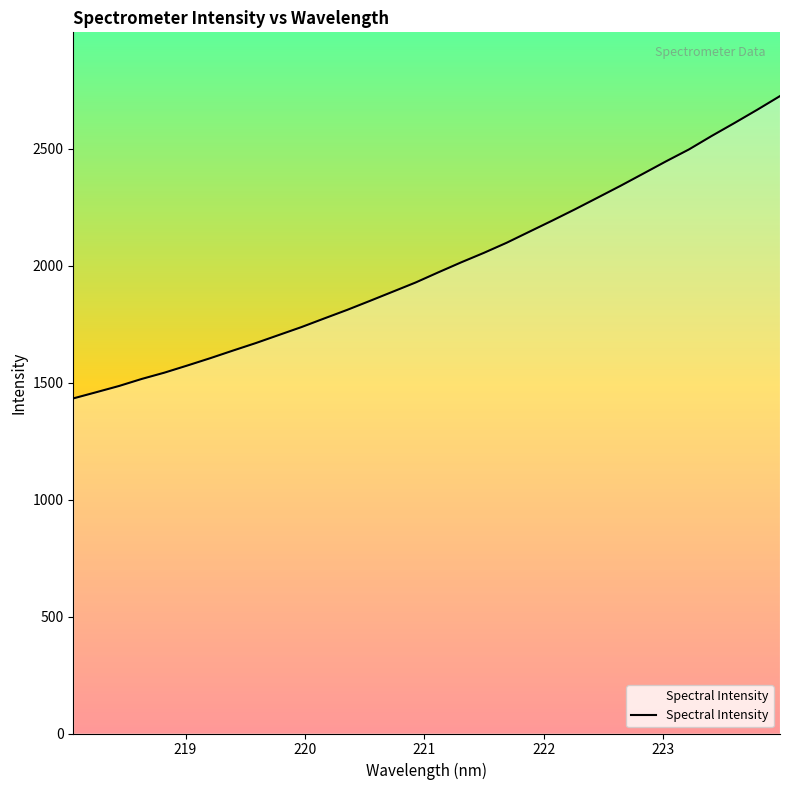

What is the maximum value shown in the chart?

2725.5